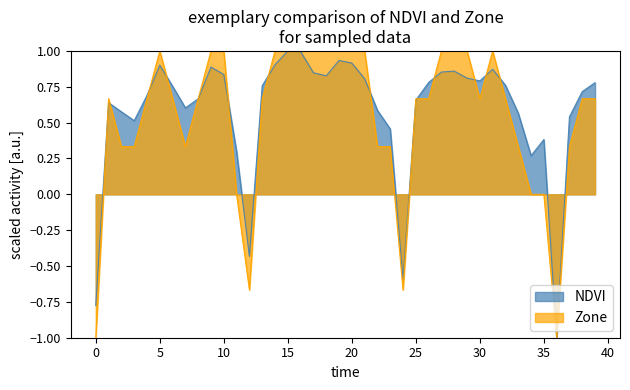

How many data points does each series have?

40